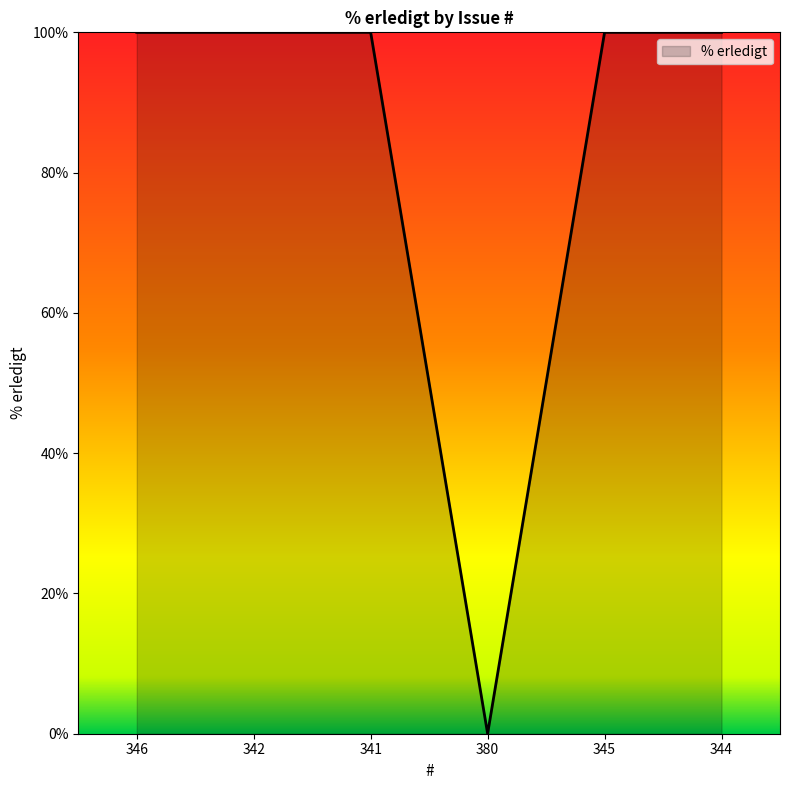

Is it true that the value at 341 is 25?

False